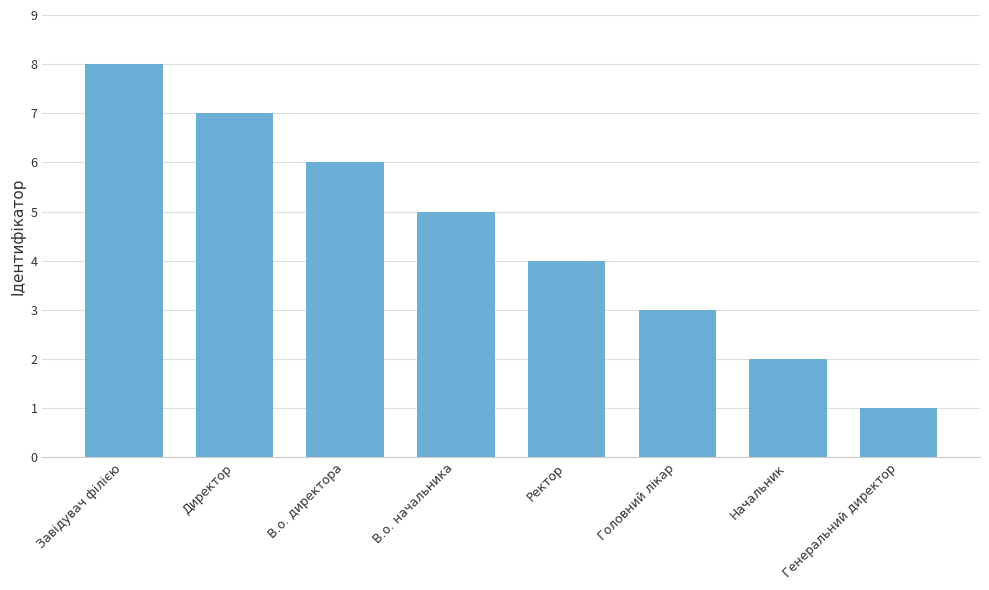

The chart shows a value of 10 at Директор. True or false?

False